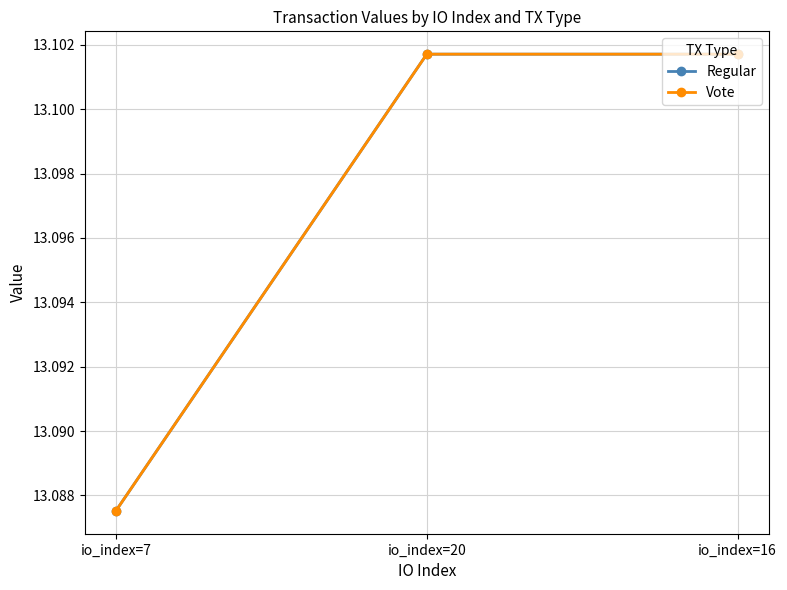

What is the minimum value shown in the chart?

13.1